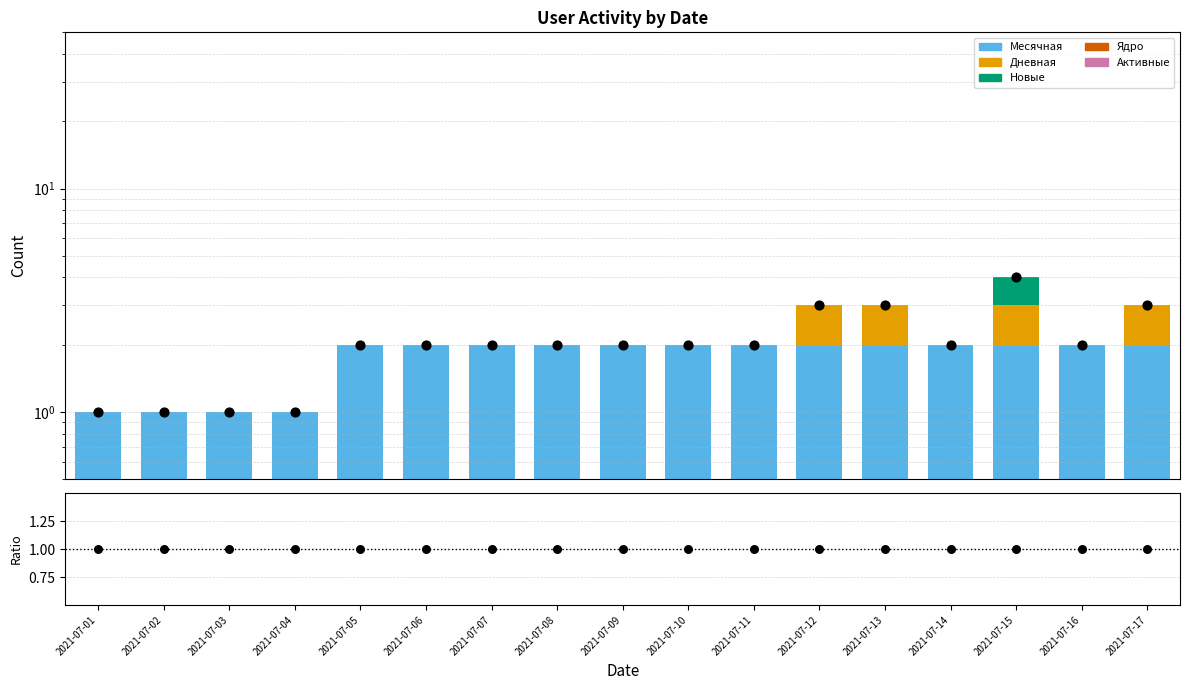

Which series contains the lowest Y value?

Дневная